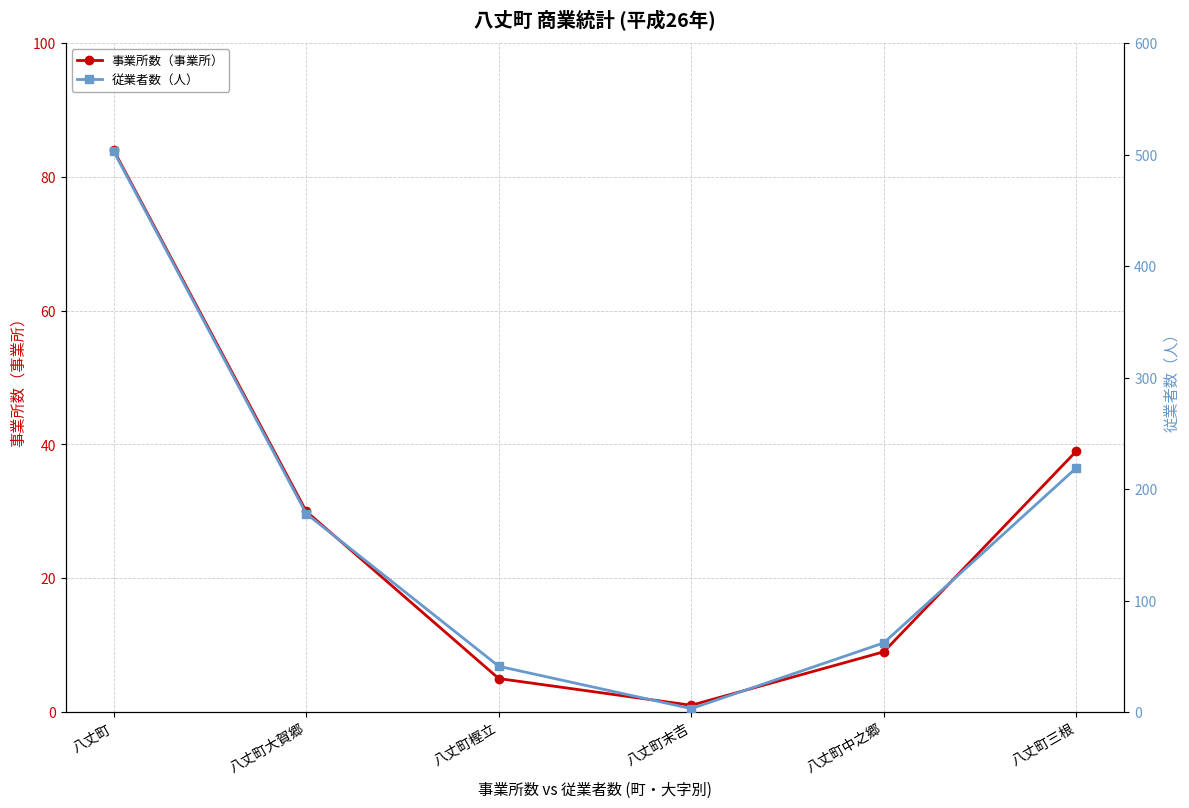

How many data points in 従業者数（人） are above 178?

2